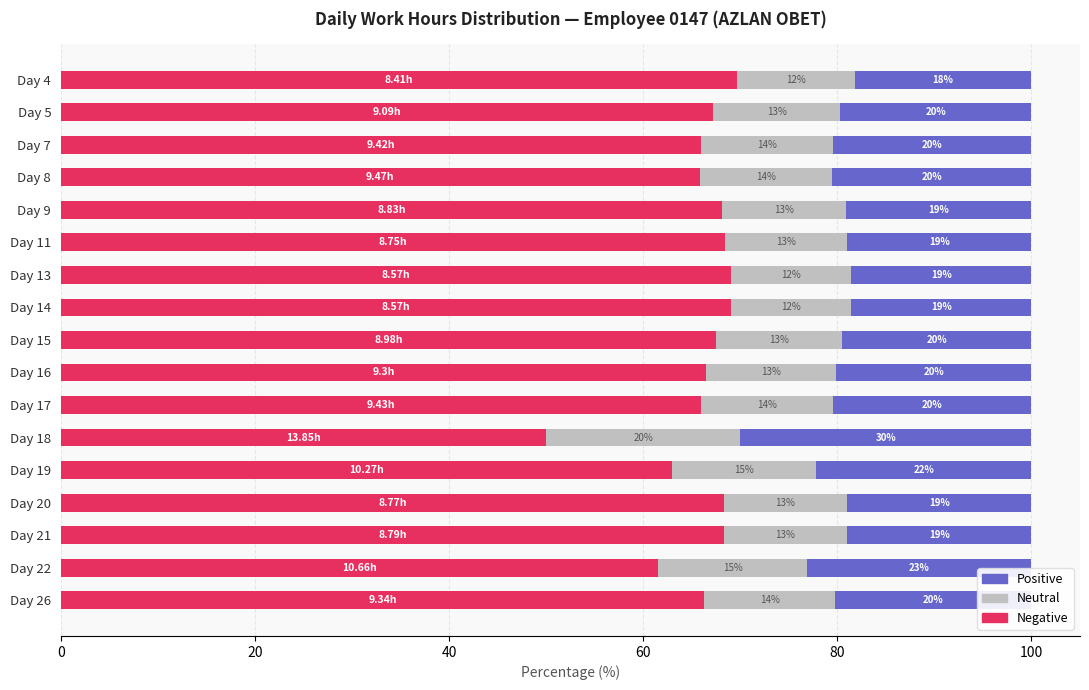

What is the total value across all series at Day 13?

100.0